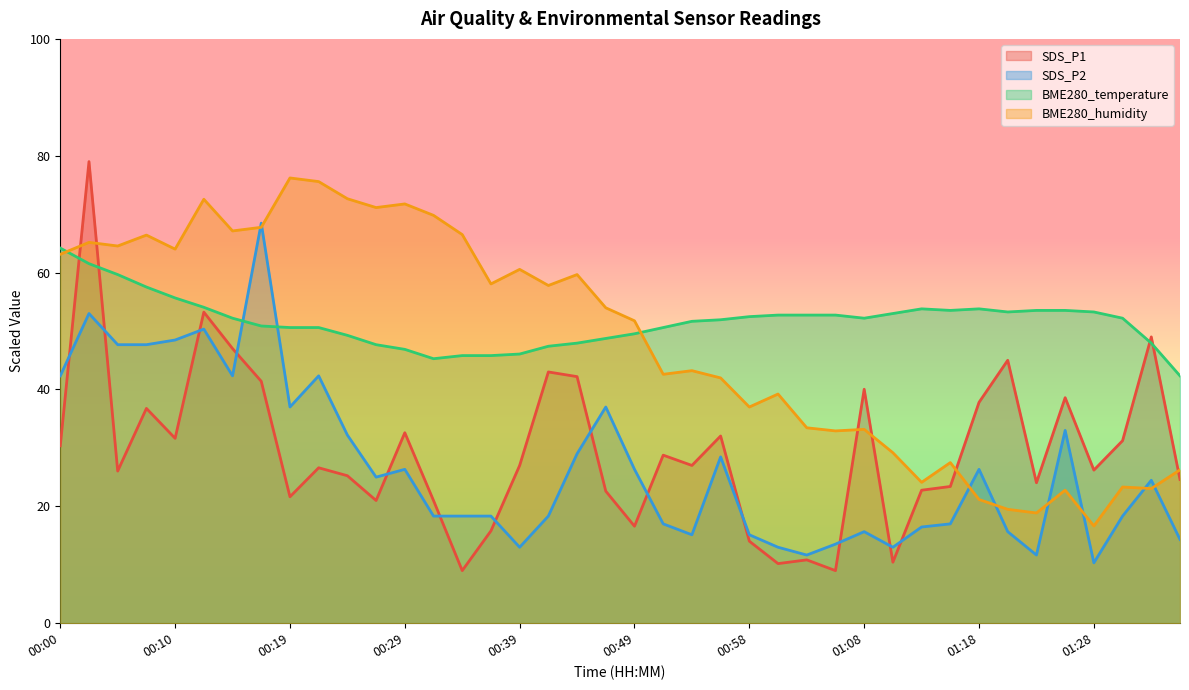

Which series ends up on top after the final intersection of BME280_humidity and BME280_temperature?

BME280_temperature